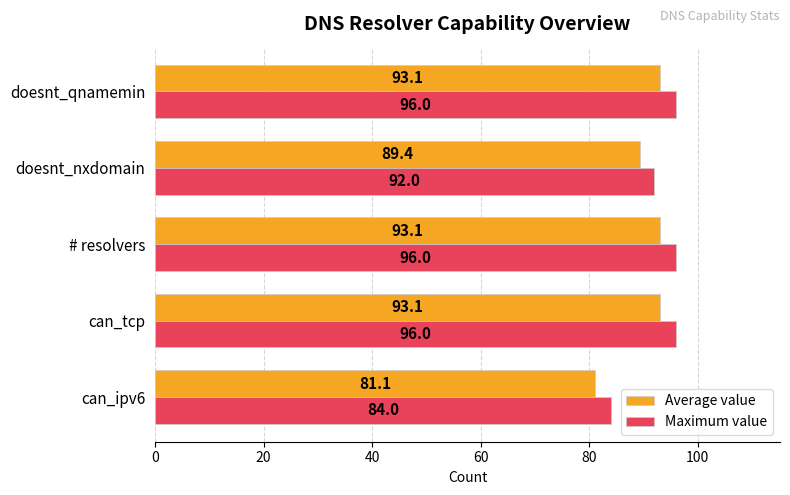

Is the value of Average value at doesnt_nxdomain greater than the value of Maximum value at doesnt_nxdomain?

No